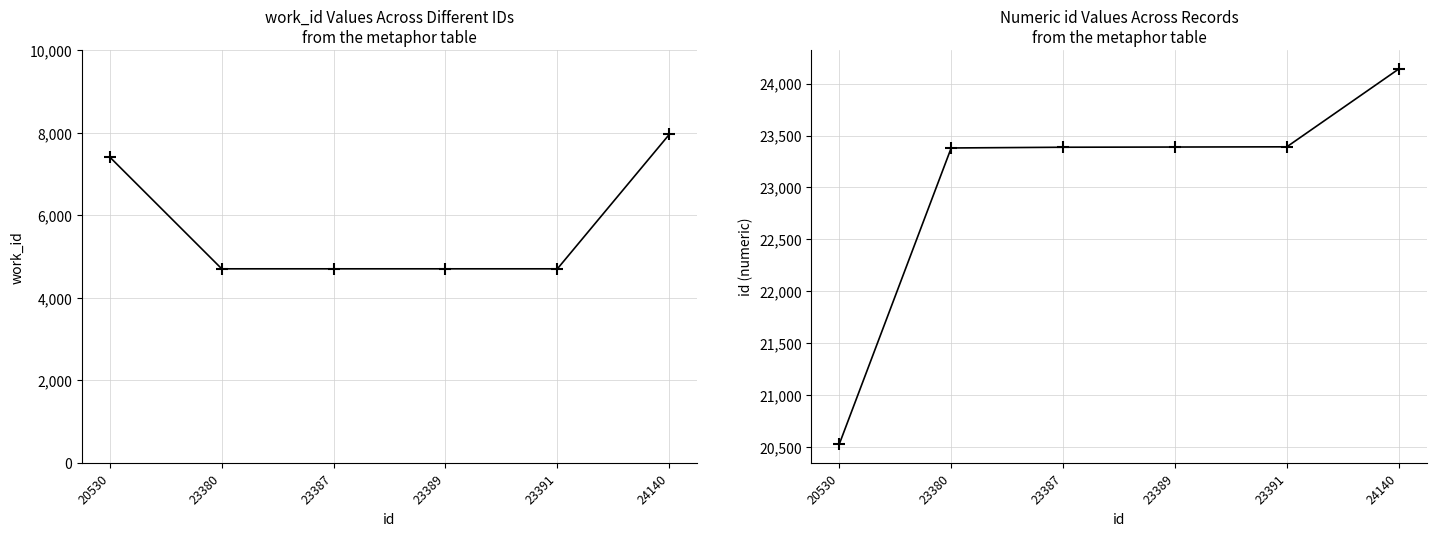

True or false: work_id and id cross at least once.

False